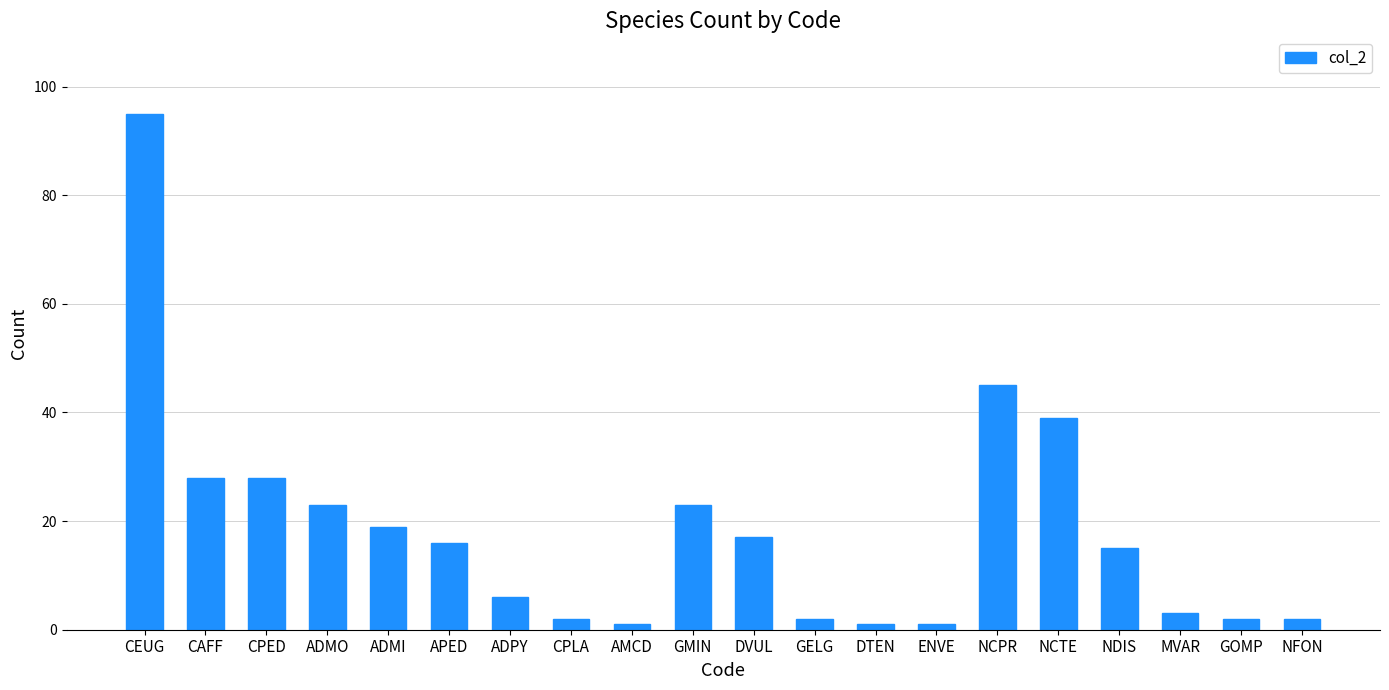

What is the change in value from ADMI to NFON?

-17